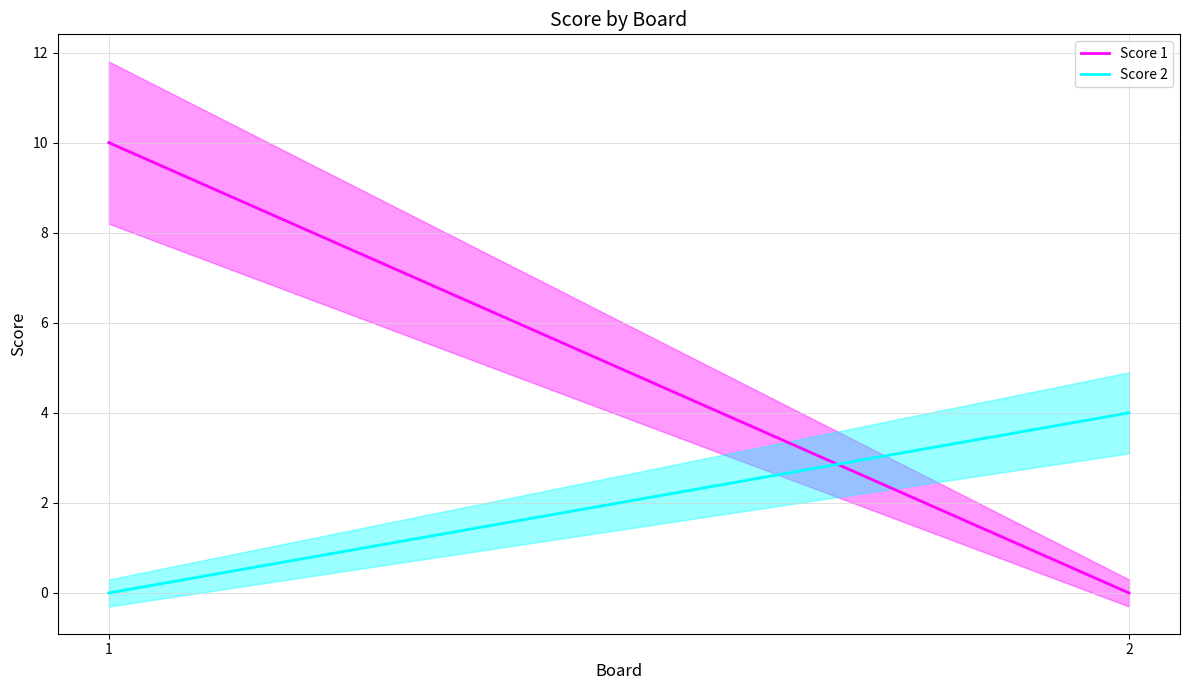

How many Score 1 values are between 0 and 10?

2